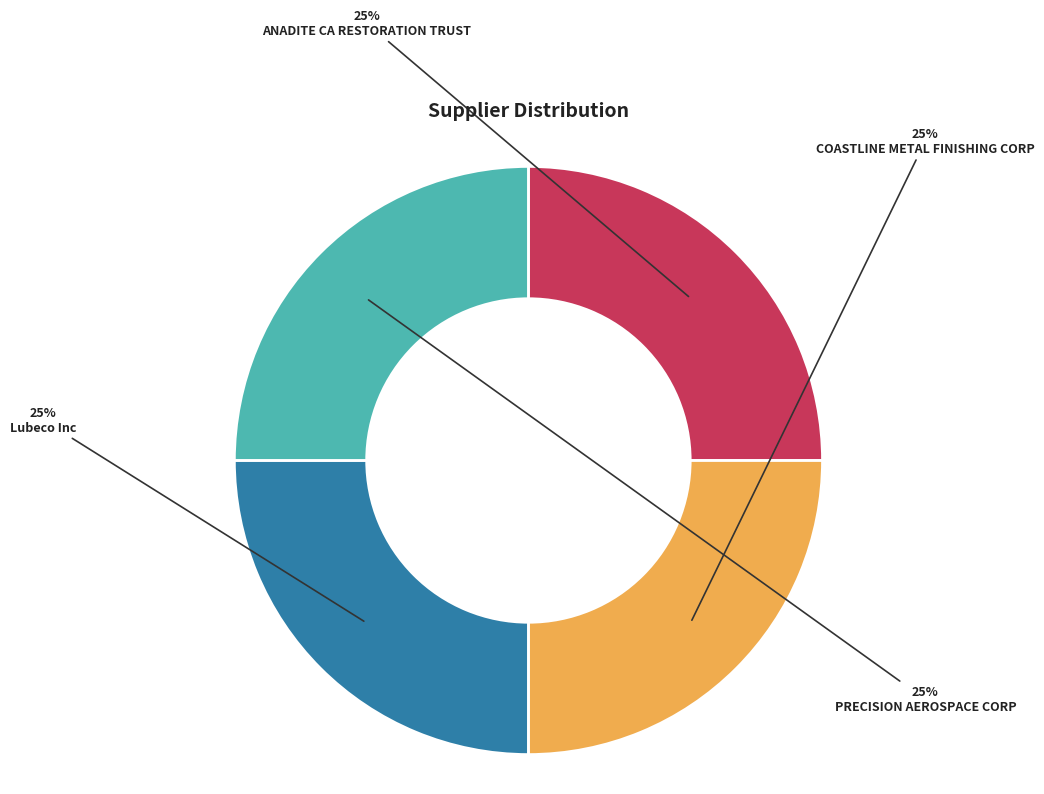

Does any single category account for the majority?

No